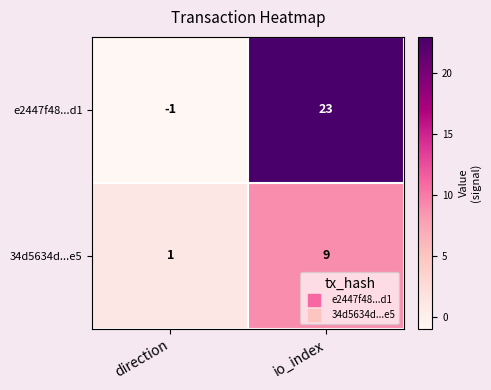

The 34d5634d...e5 series shows 2 at direction. True or false?

False